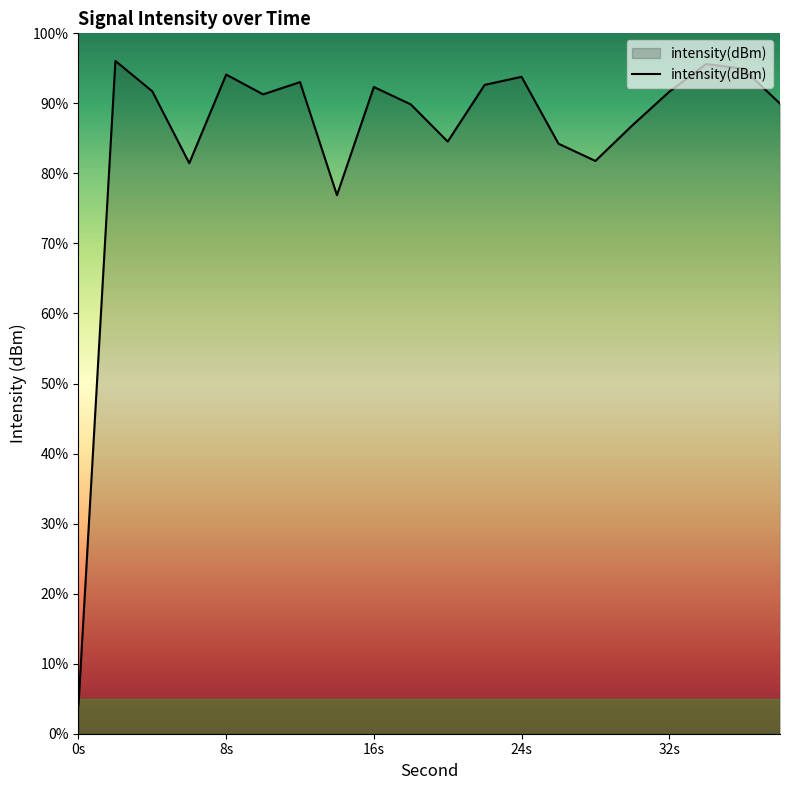

Which category has the lowest value across all series?

0s